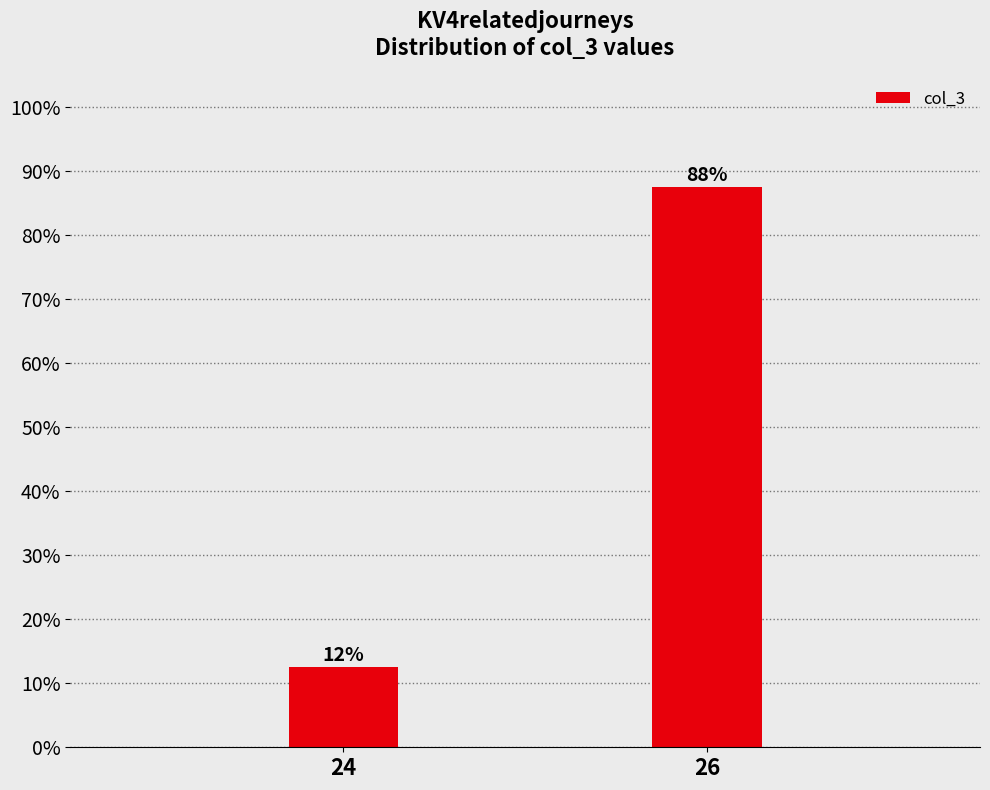

Does the chart contain any negative values?

No